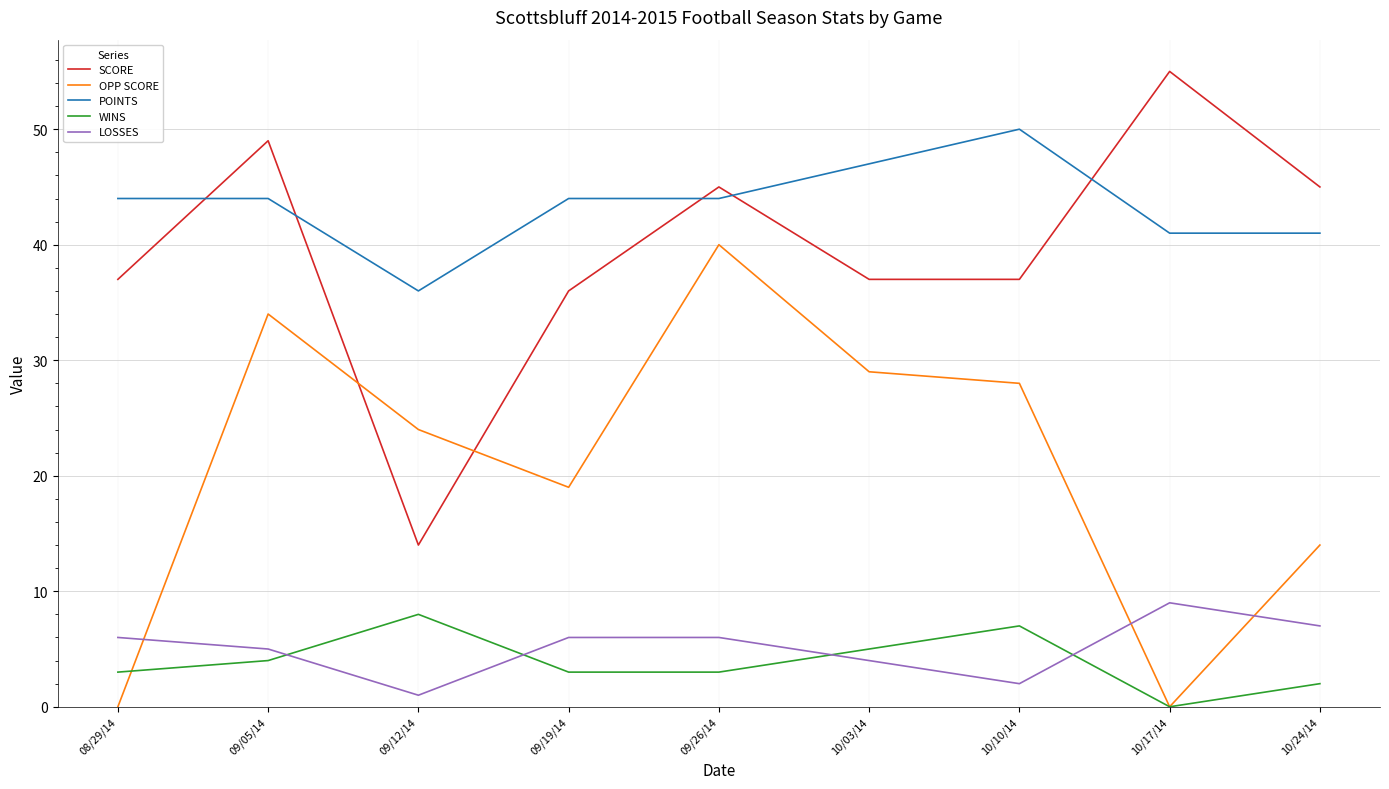

What value does the SCORE series have at 09/12/14, to the nearest 5?

15